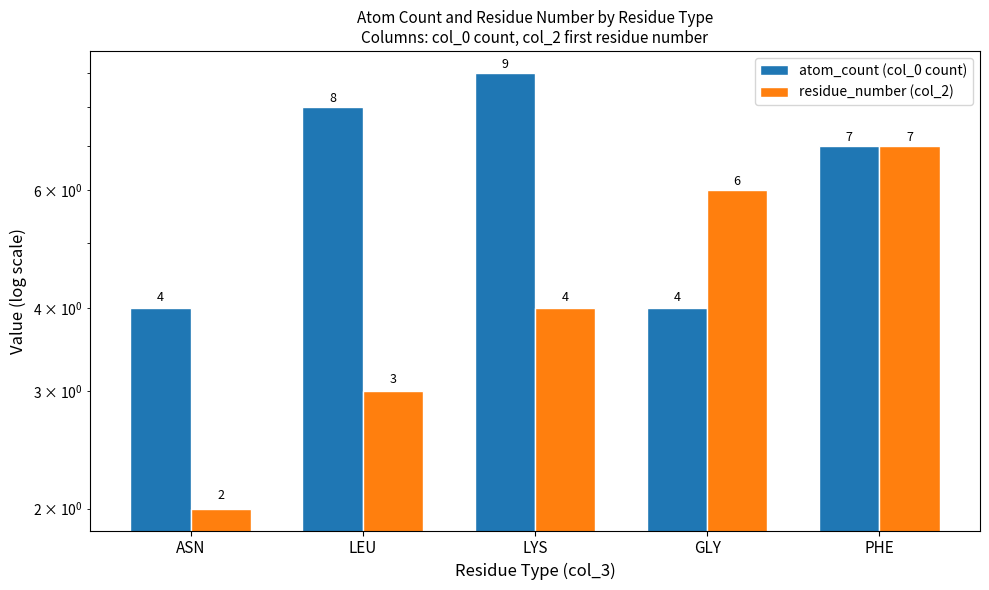

Where is residue_number (col_2) nearest to the value 4?

LYS